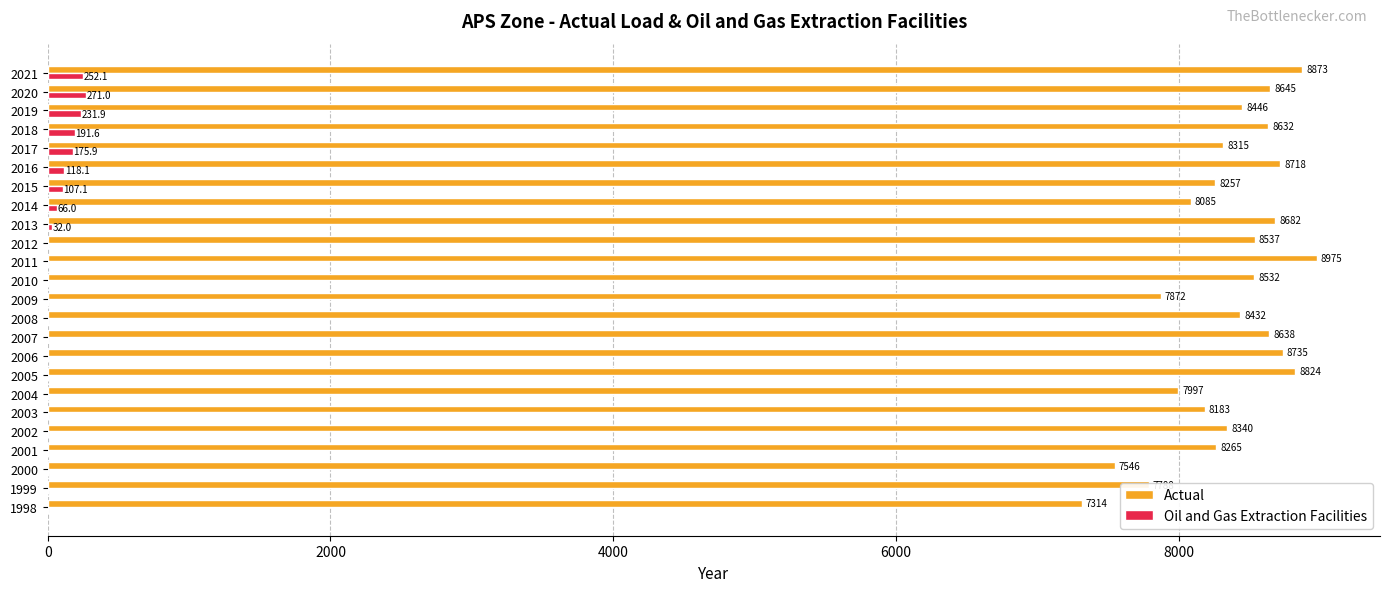

Which category has the highest value across all series?

2011